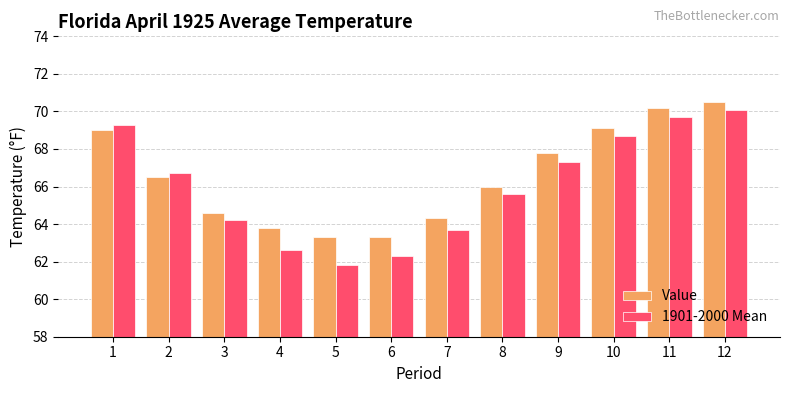

Reading left to right, transcribe all the data shown in this chart.

Value: 69.0	66.5	64.6	63.8	63.3	63.3	64.3	66.0	67.8	69.1	70.2	70.5
1901-2000 Mean: 69.3	66.7	64.2	62.6	61.8	62.3	63.7	65.6	67.3	68.7	69.7	70.1